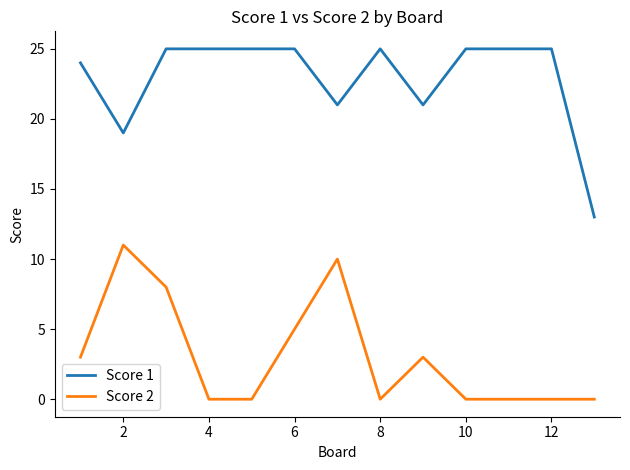

Does the chart display data point markers on the line(s)?

No